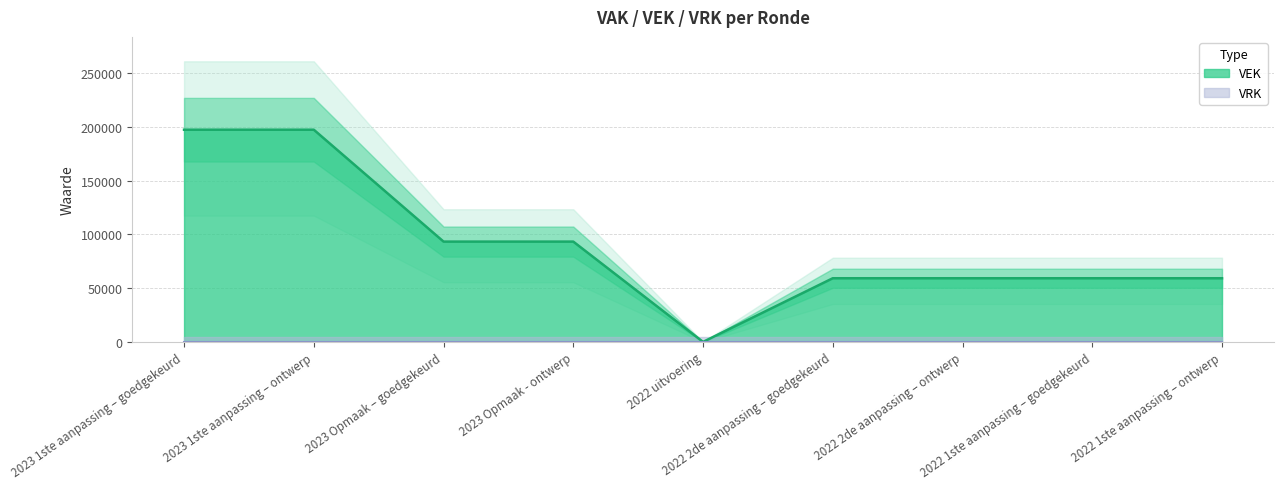

Reading left to right, list all the values displayed in this chart.

2023 1ste aanpassing – goedgekeurd=197282	2023 1ste aanpassing – ontwerp=197282	2023 Opmaak – goedgekeurd=93260	2023 Opmaak - ontwerp=93260	2022 uitvoering=0	2022 2de aanpassing – goedgekeurd=59190	2022 2de aanpassing – ontwerp=59190	2022 1ste aanpassing – goedgekeurd=59190	2022 1ste aanpassing – ontwerp=59190